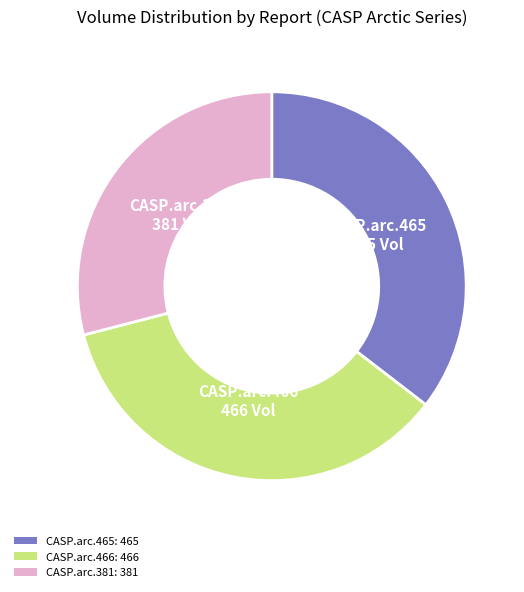

Between CASP.arc.466: 466 and CASP.arc.381: 381, which is larger?

CASP.arc.466: 466